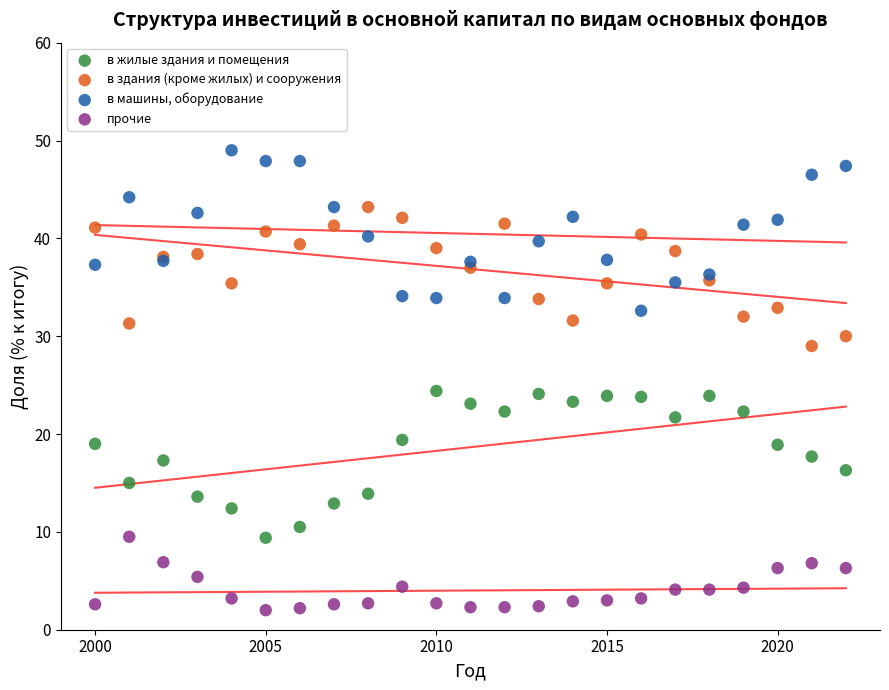

What is the X range (max minus min) for the scatter plot?

22.0